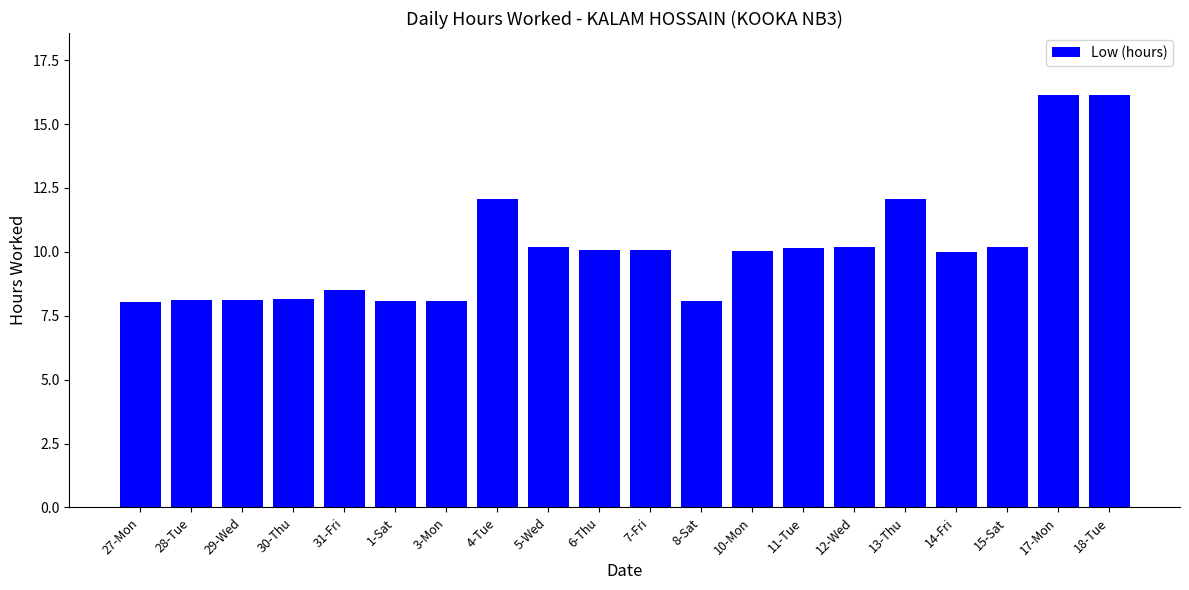

What is the sum of all values?

202.5